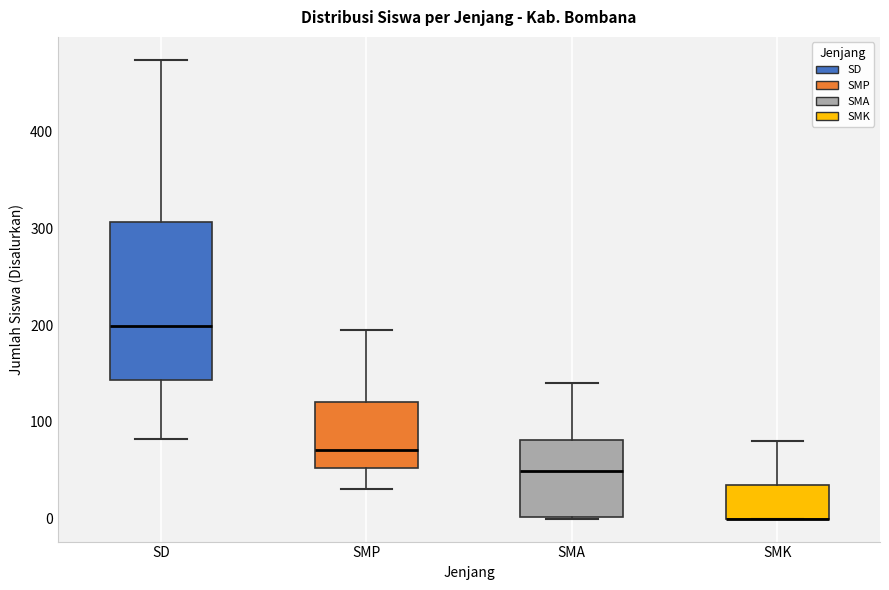

Where is the lower edge of the box for SMK on the y-axis? The values are not printed on the chart, so give them approximately, as read against the axis.

0